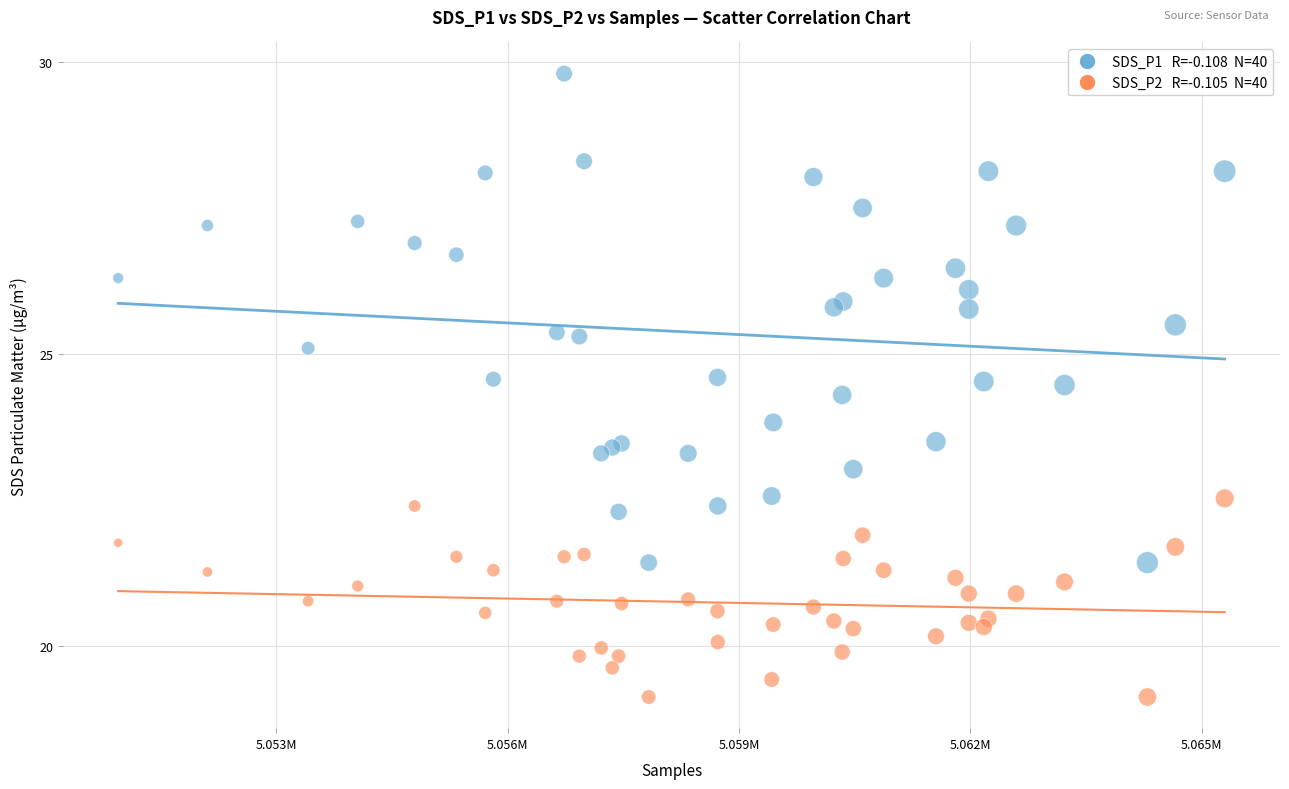

Across all series, what Y value is closest to 24?

23.8